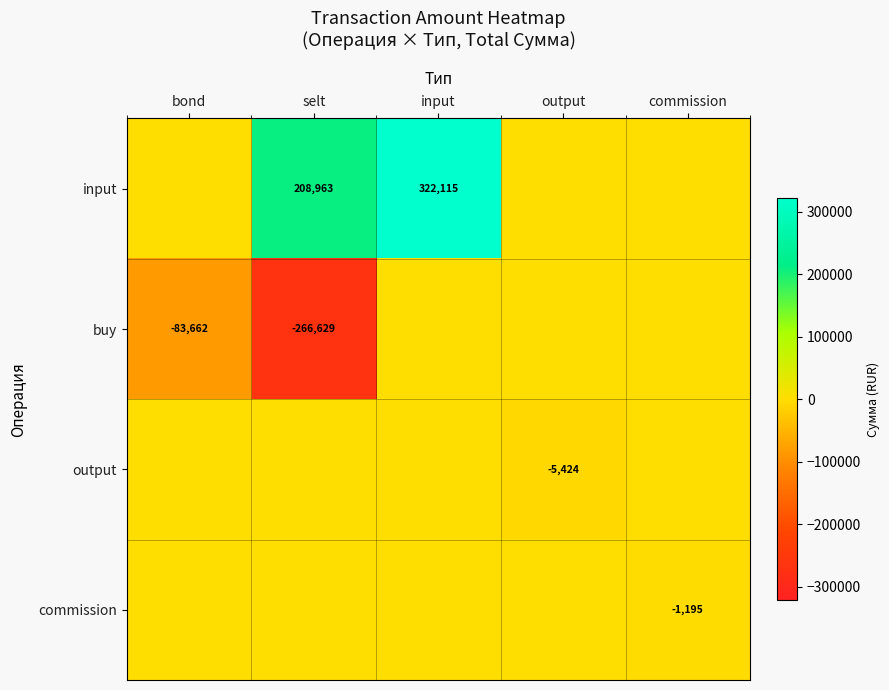

Is it true that input equals 143729 at selt?

False